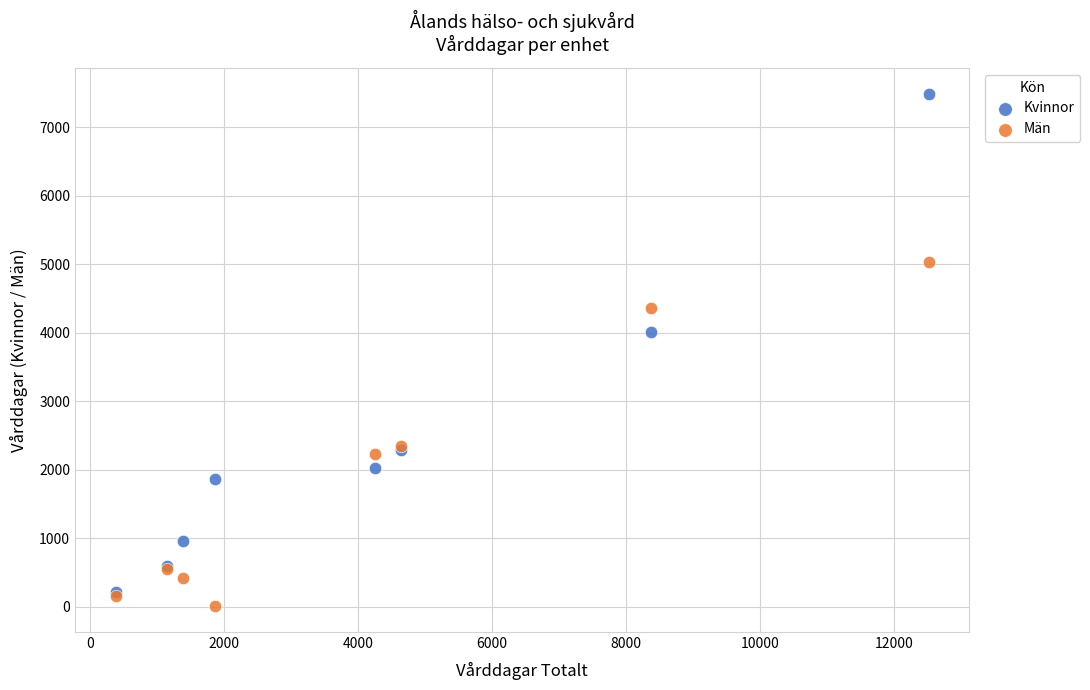

In the Kvinnor series, what Y value is closest to 3851?

4006